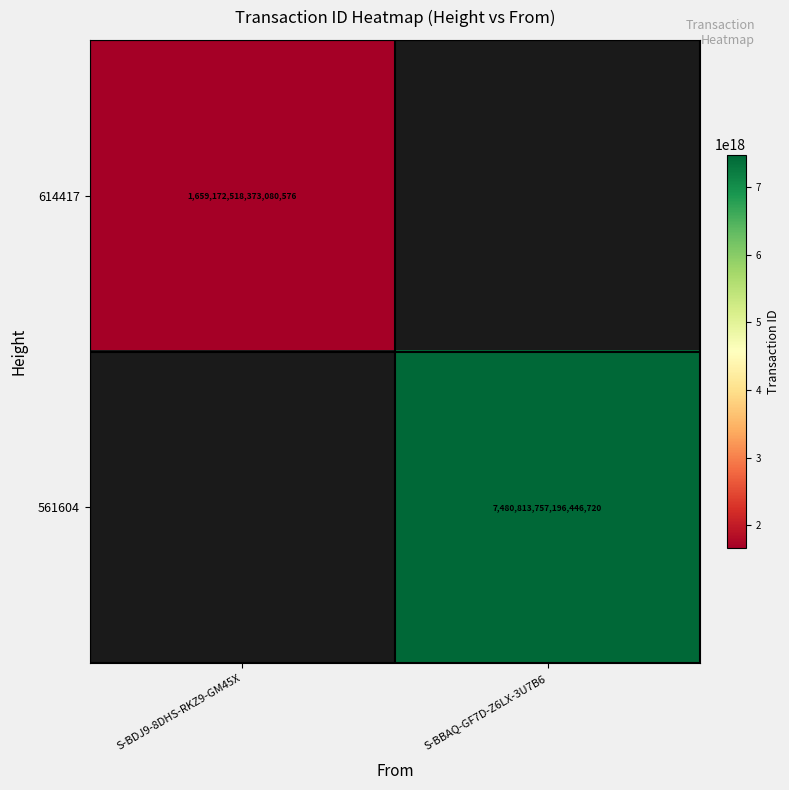

The value of 614417 at S-BDJ9-8DHS-RKZ9-GM45X is 1659172518373080576. True or false?

True